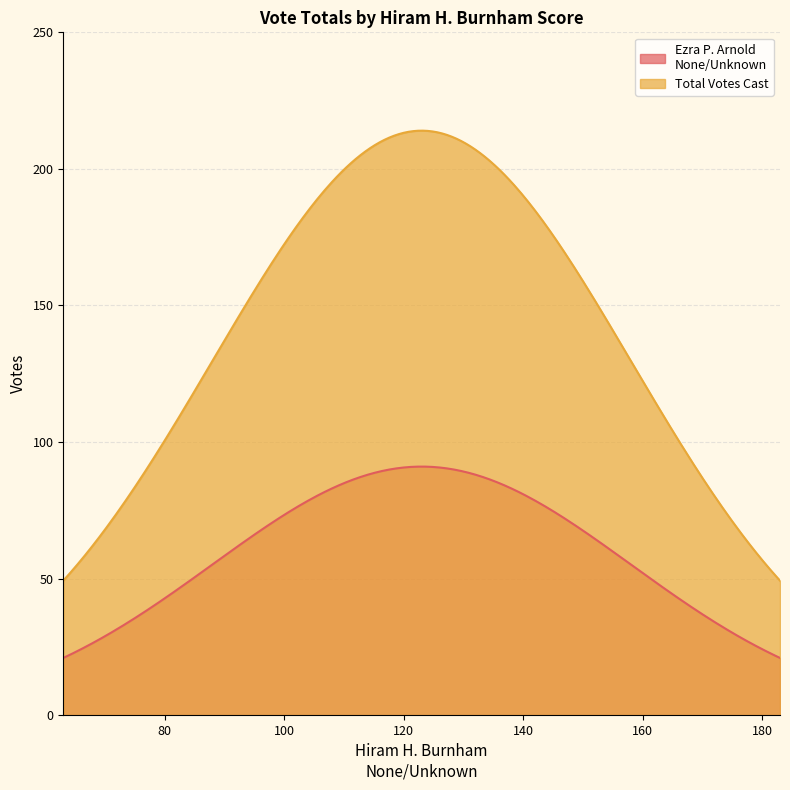

What is the total value across all series at 123?

305